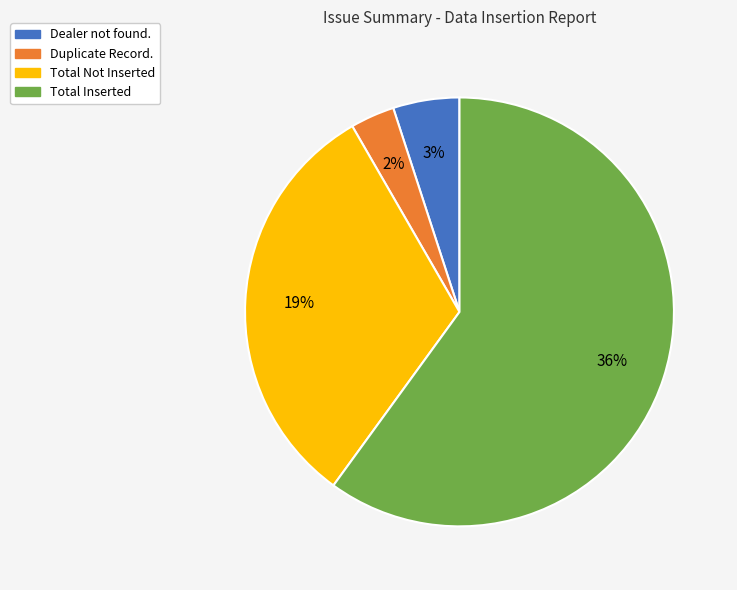

Which slice is the largest?

Total Inserted